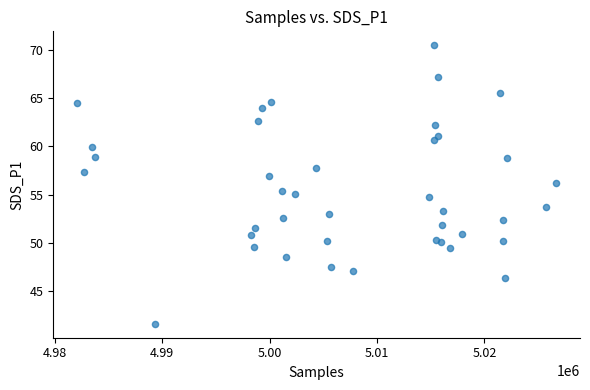

What is the range of X values (max minus min)?

44600.0